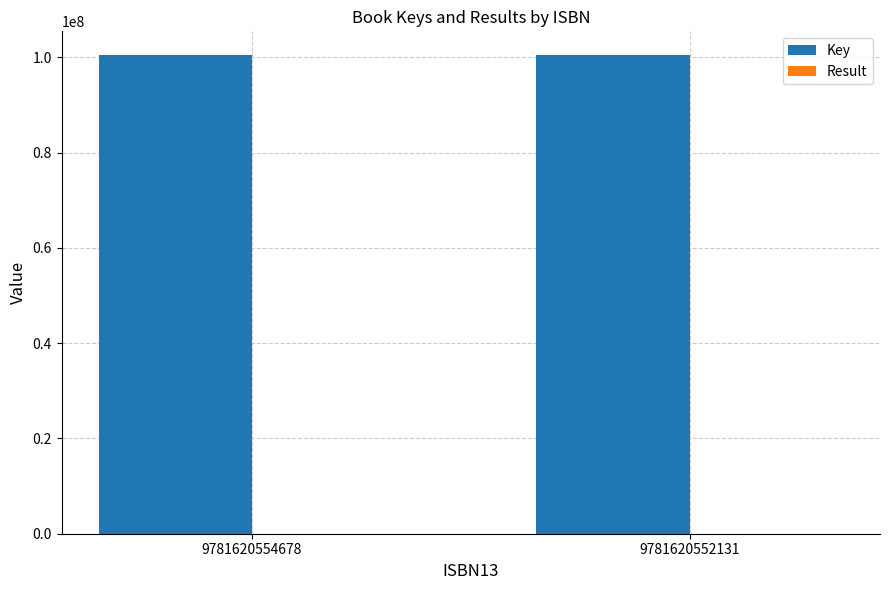

Is it true that Key equals 43524661 at 9781620554678?

False